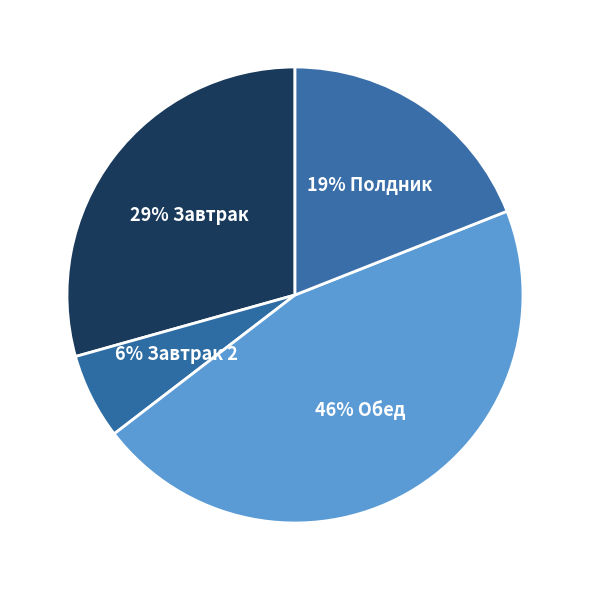

Does any single category account for the majority?

No